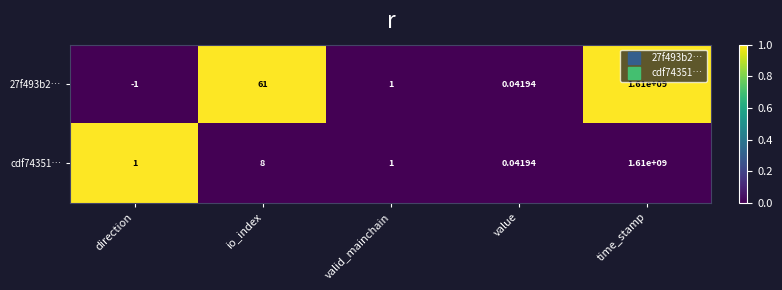

Which series changed the most between direction and io_index?

27f493b2…